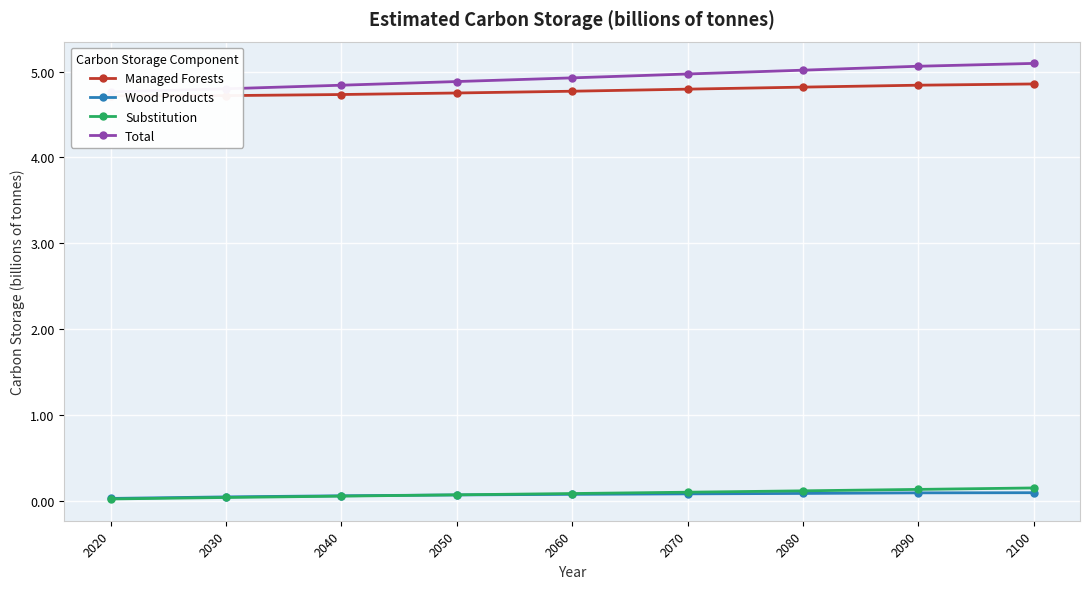

List the series in order of their peak value, highest first.

Total, Managed Forests, Substitution, Wood Products